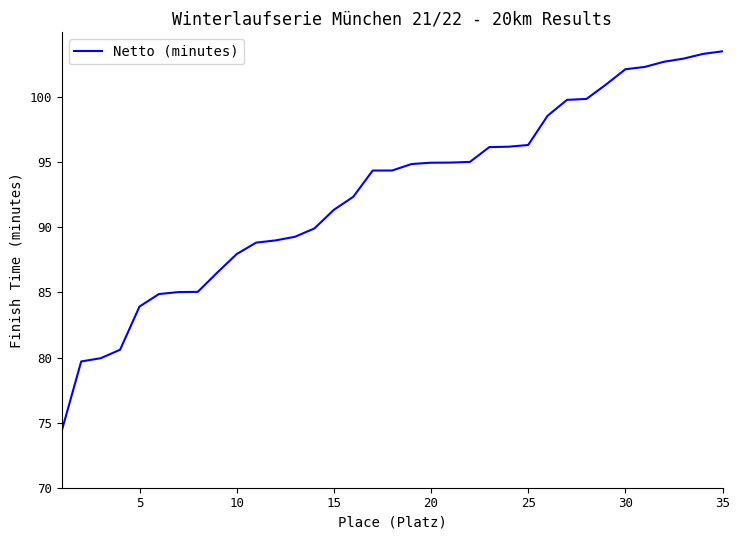

What is the maximum value shown in the chart?

103.5